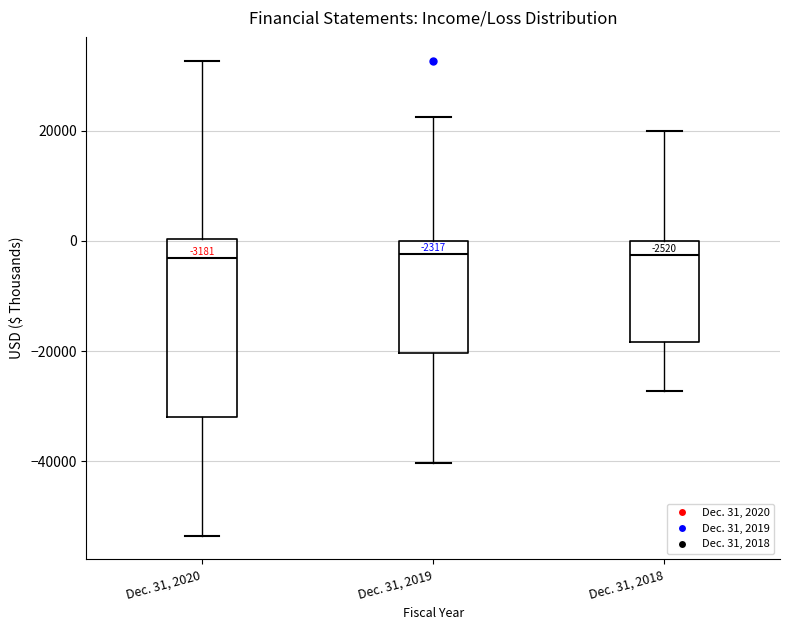

Comparing the boxes themselves (not the whiskers), which one is the tallest?

Dec. 31, 2020